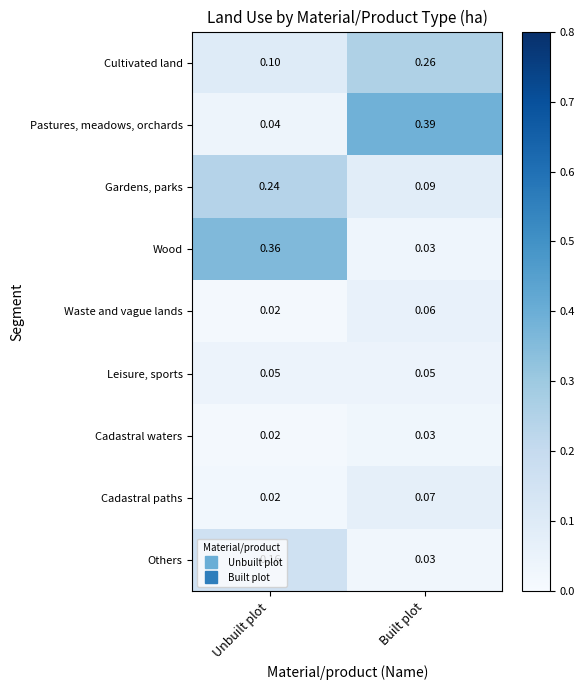

Is the value of Gardens, parks at Unbuilt plot greater than the value of Leisure, sports at Built plot?

Yes